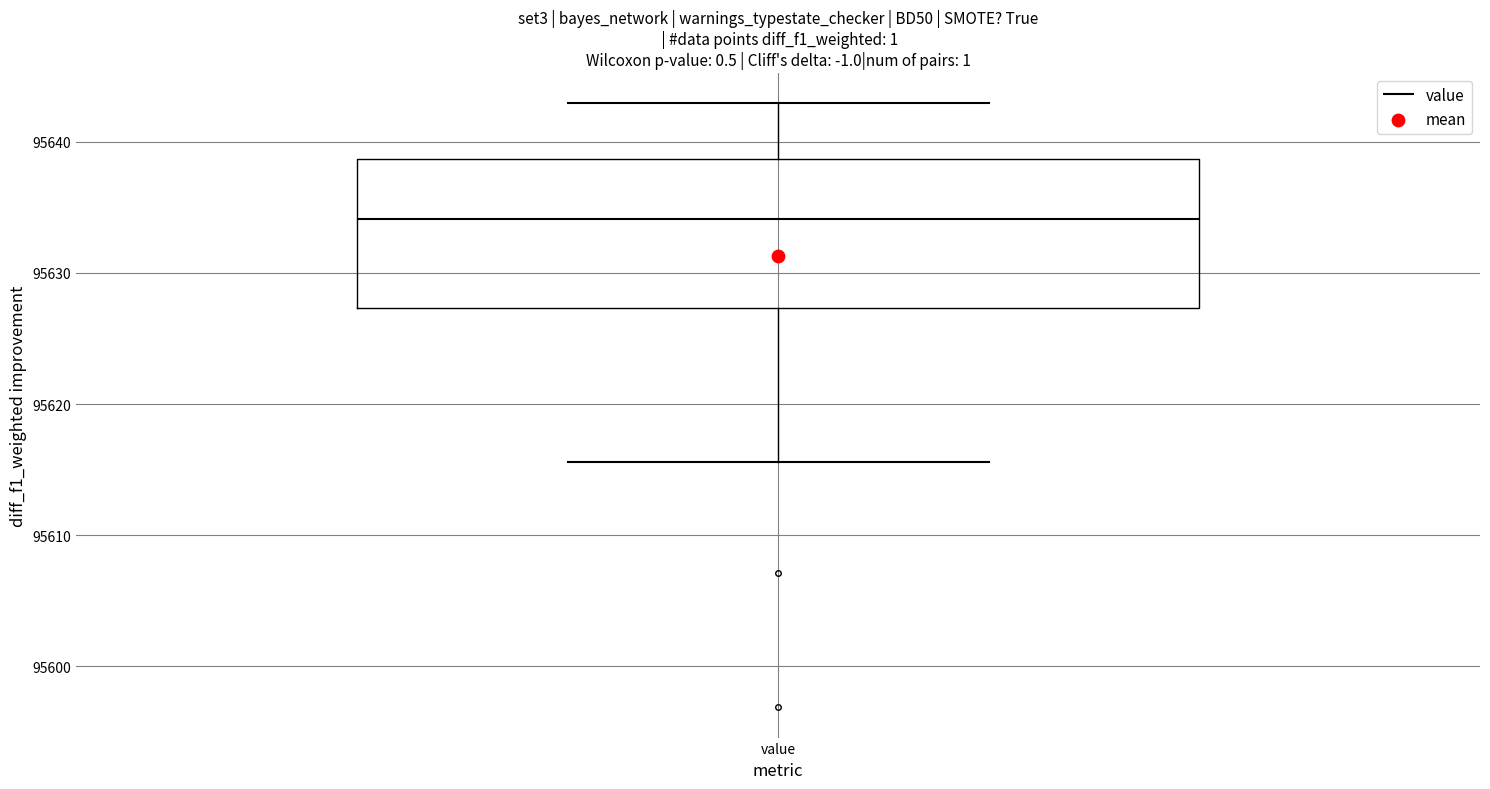

Where is the lower edge of the box for value on the y-axis? The values are not printed on the chart, so give them approximately, as read against the axis.

95627